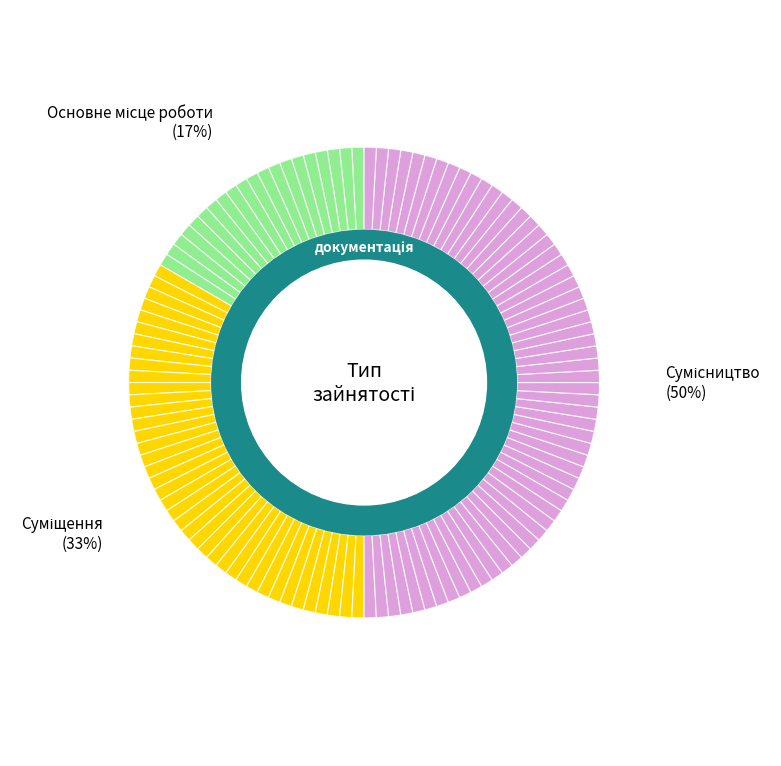

Which category has the biggest portion of the pie?

Сумісництво